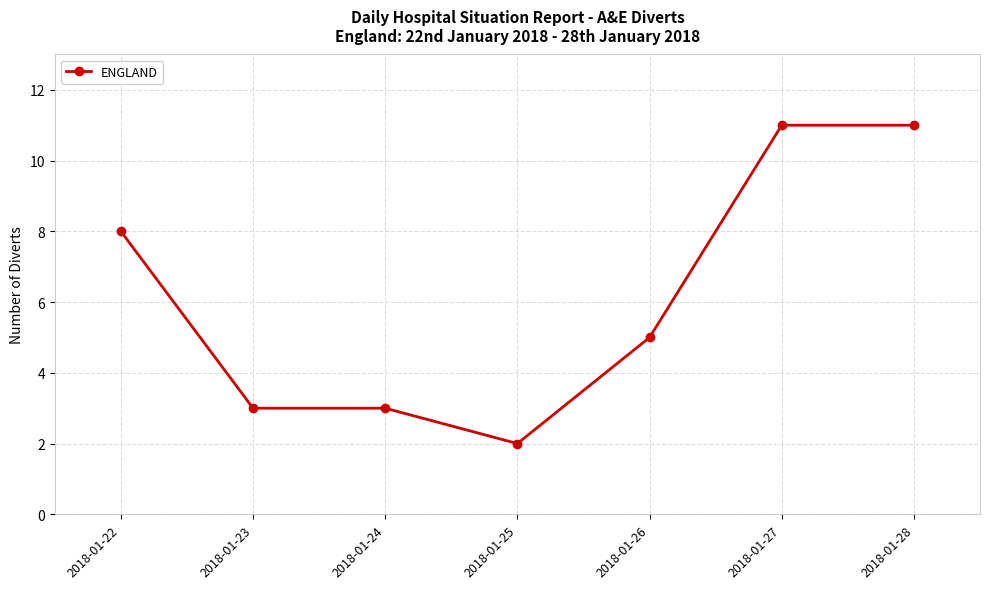

Reading left to right, extract all data points from this chart.

8	3	3	2	5	11	11